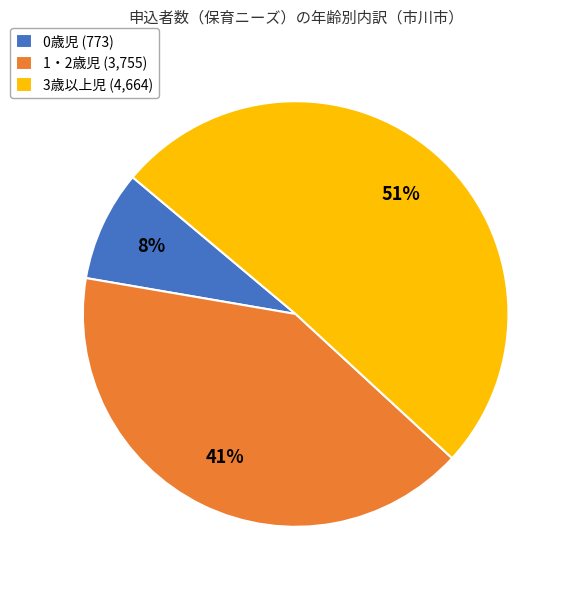

To the nearest percent, what percentage of the pie is 3歳以上児?

51%